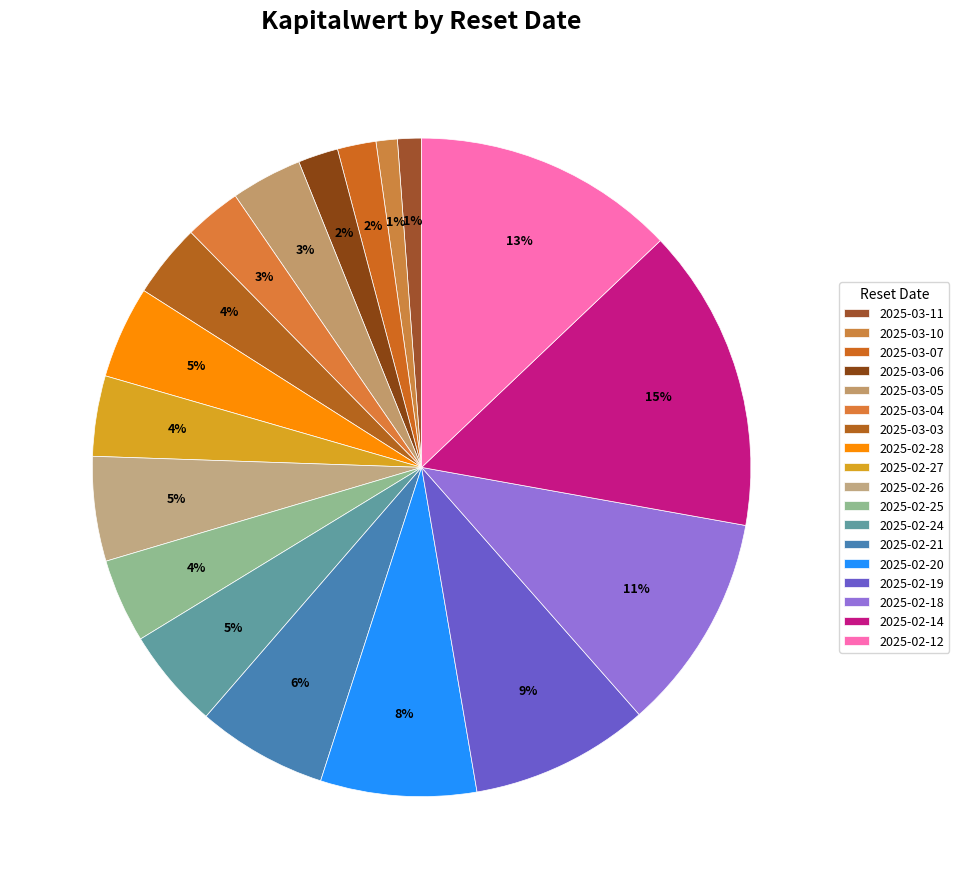

Count the number of slices in the pie.

18